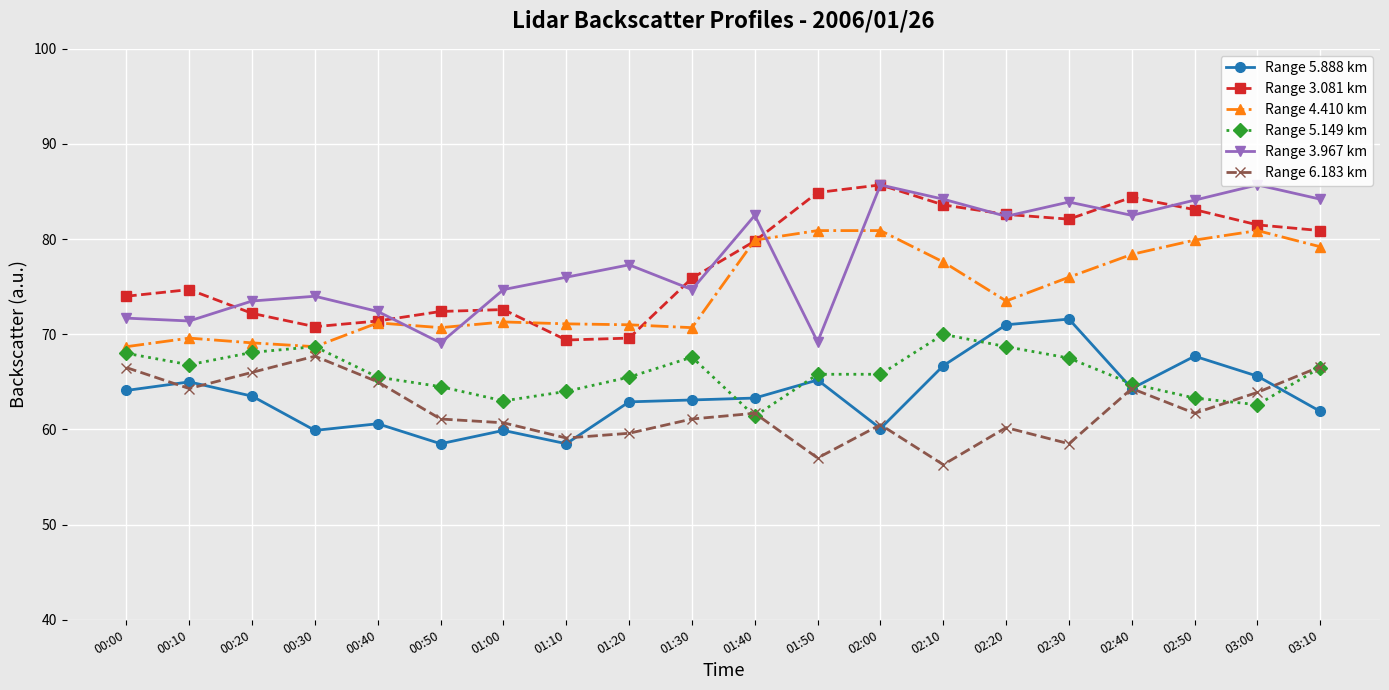

Reading right to left, list all the values displayed in this chart.

Range 5.888 km: 61.9	65.6	67.7	64.3	71.6	71.0	66.7	60.1	65.2	63.3	63.1	62.9	58.5	59.9	58.5	60.6	59.9	63.5	65.0	64.1
Range 3.081 km: 80.9	81.5	83.1	84.4	82.1	82.6	83.6	85.7	84.9	79.8	75.9	69.6	69.4	72.6	72.4	71.4	70.8	72.2	74.7	74.0
Range 4.410 km: 79.2	80.9	79.9	78.4	76.0	73.5	77.6	80.9	80.9	79.9	70.7	71.0	71.1	71.3	70.7	71.2	68.7	69.1	69.6	68.7
Range 5.149 km: 66.5	62.6	63.3	64.8	67.5	68.7	70.0	65.8	65.8	61.4	67.6	65.5	64.0	63.0	64.5	65.5	68.7	68.1	66.8	68.0
Range 3.967 km: 84.2	85.7	84.1	82.5	83.9	82.4	84.2	85.7	69.2	82.5	74.7	77.3	76.0	74.7	69.1	72.4	74.0	73.5	71.4	71.7
Range 6.183 km: 66.6	63.9	61.7	64.3	58.5	60.2	56.3	60.5	57.0	61.7	61.1	59.6	59.1	60.7	61.1	65.0	67.7	66.0	64.3	66.5